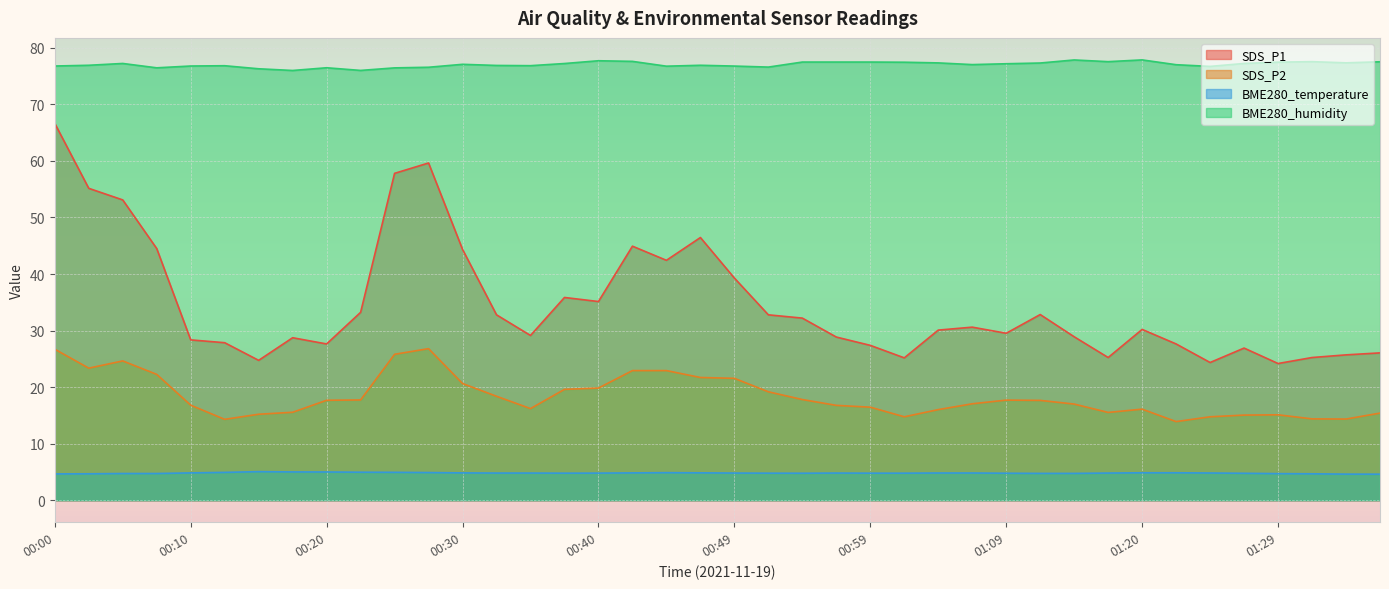

What is the difference between the SDS_P1 values at 00:22 and 01:07?

2.6